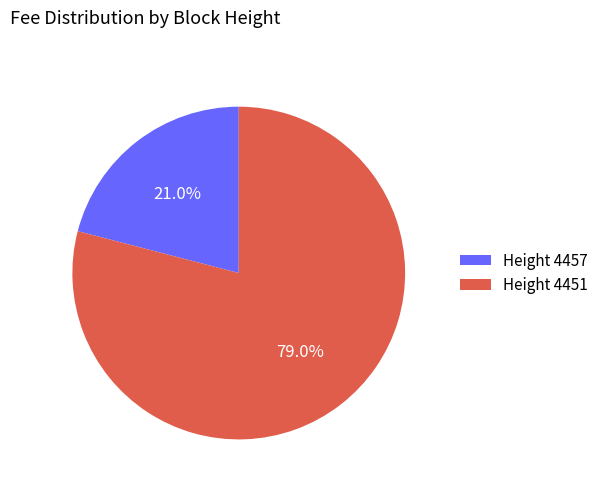

Which slice is the smallest?

Height 4457